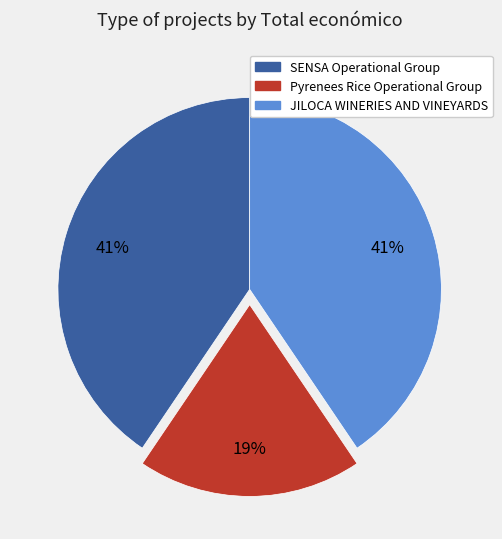

How many segments does this pie chart have?

3